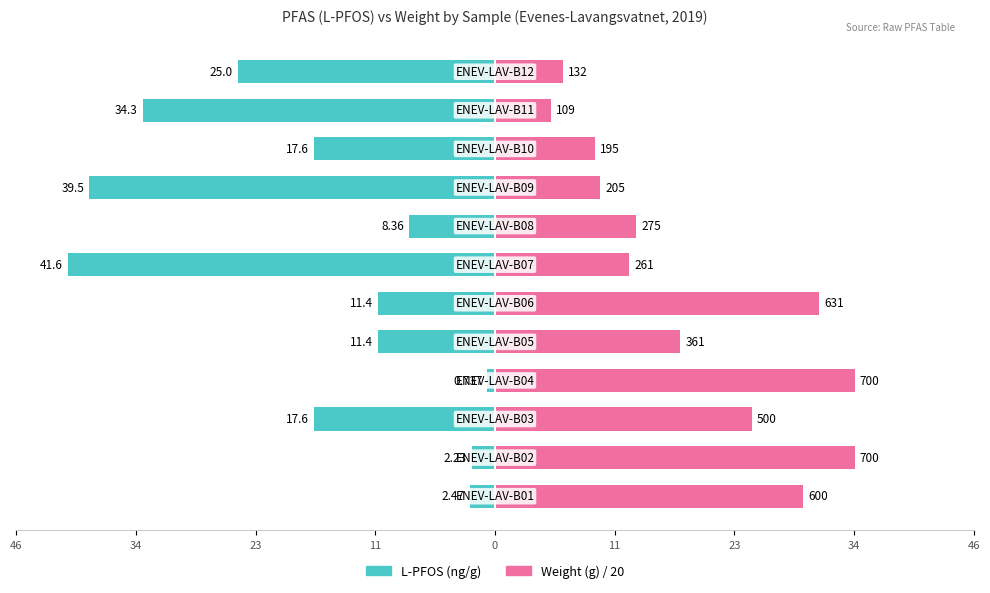

Count the number of data series in this chart.

2